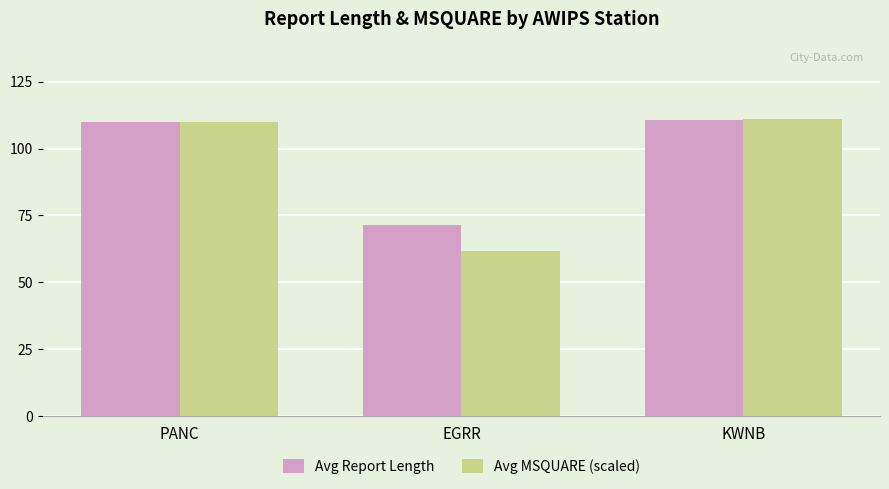

At which label does Avg MSQUARE (scaled) first exceed 109?

PANC